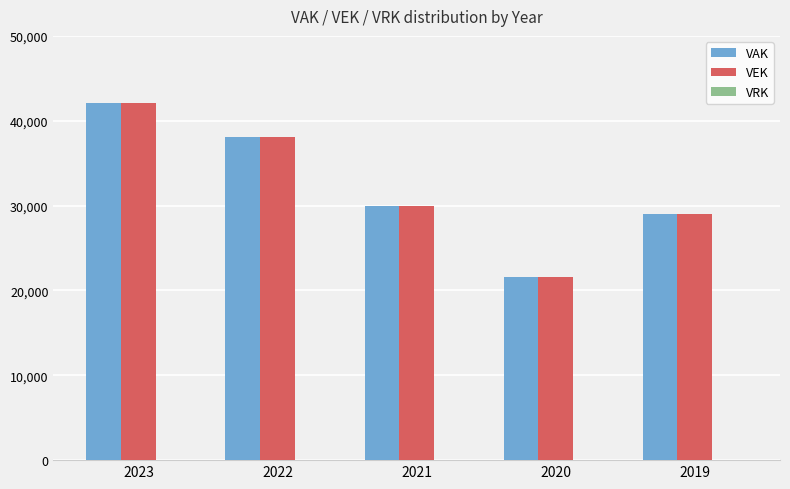

What is the total value across all series at 2021?

60006